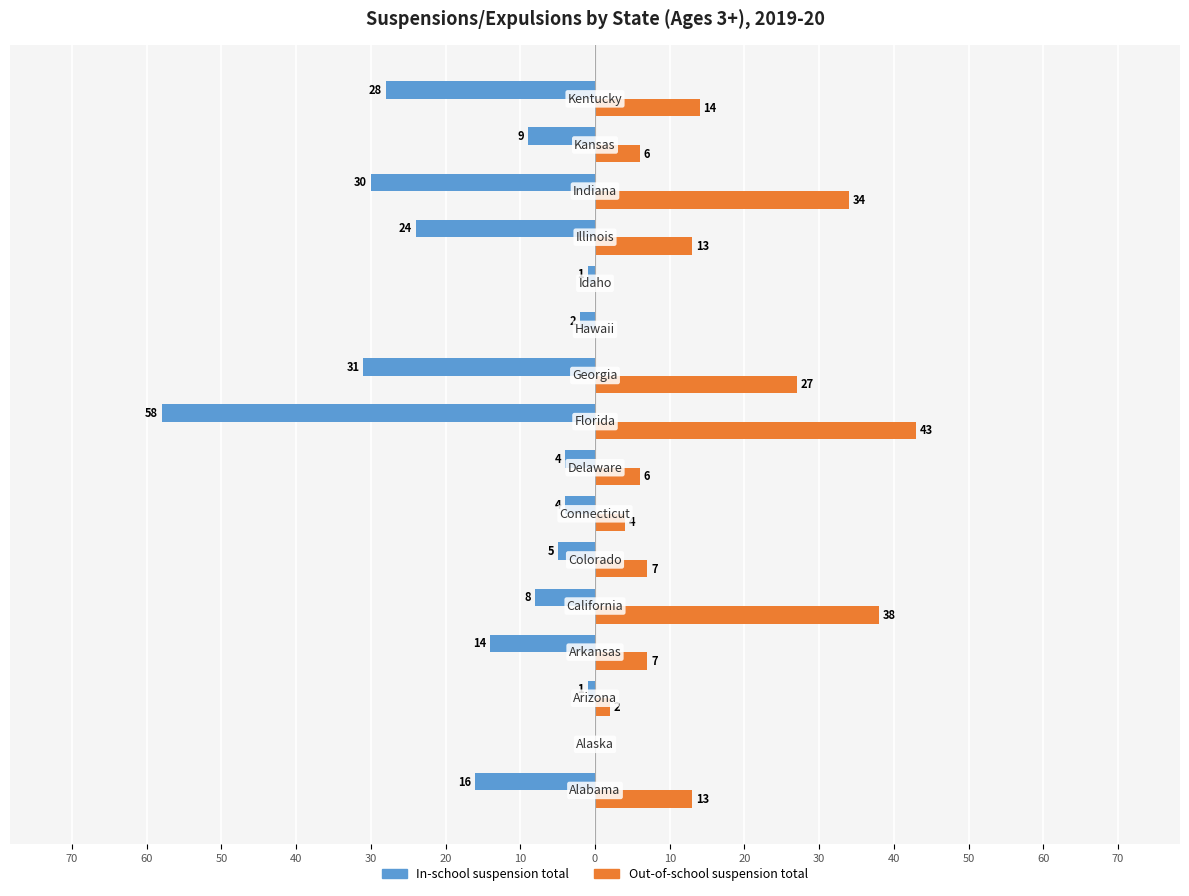

What is the difference between the maximum and minimum values in the In-school suspension total series?

58